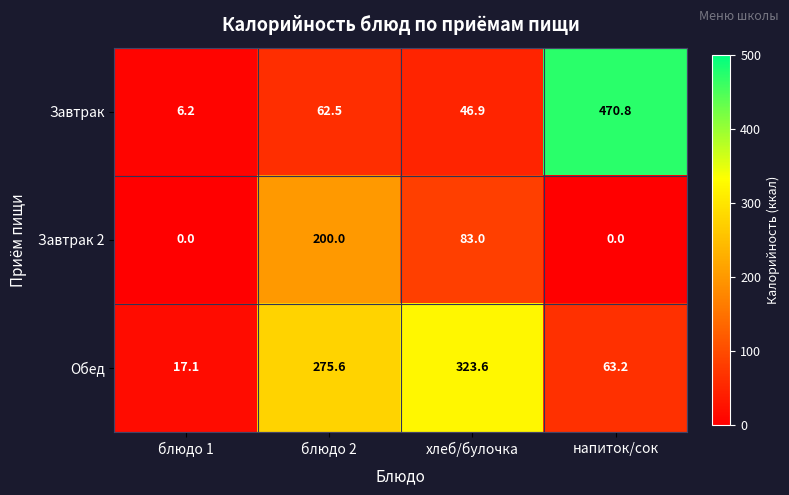

Which category has the highest value in the Завтрак 2 series?

блюдо 2